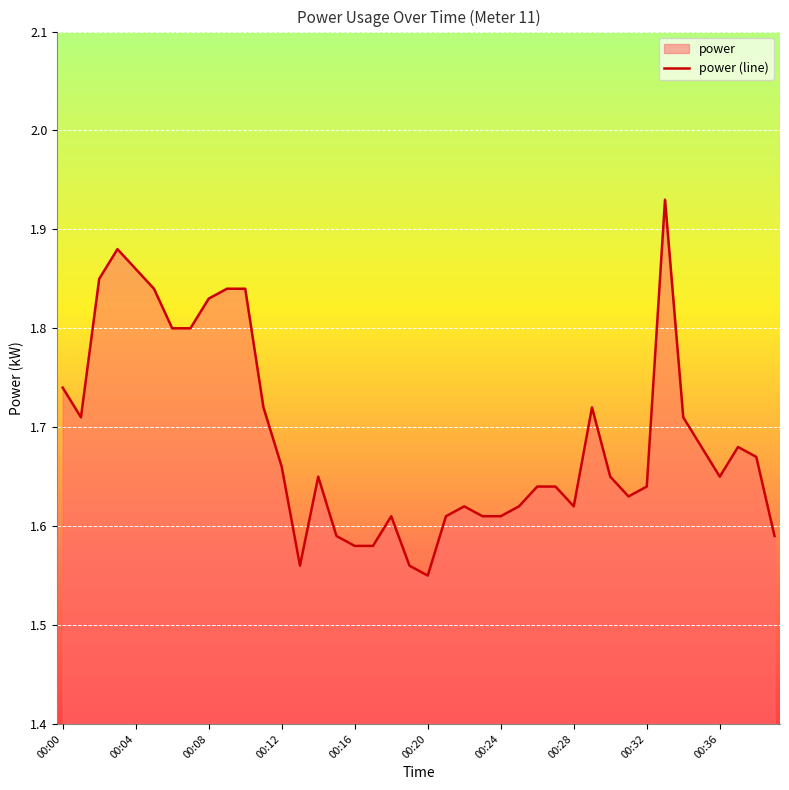

Which label corresponds to the smallest value in the chart?

00:20